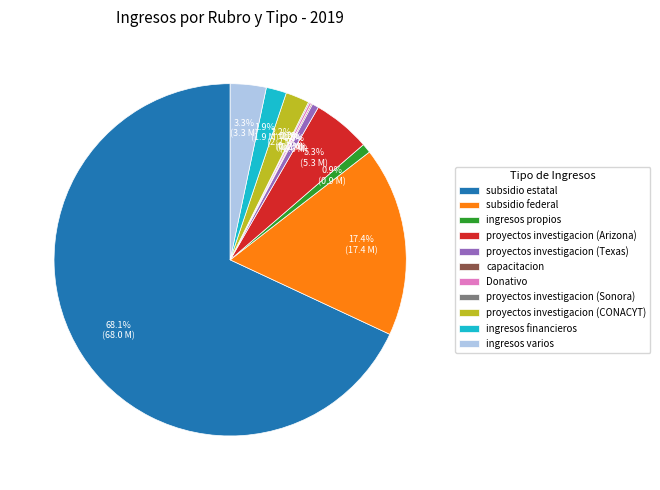

Approximately how many times larger is the value at ingresos financieros compared to subsidio federal?

0.1